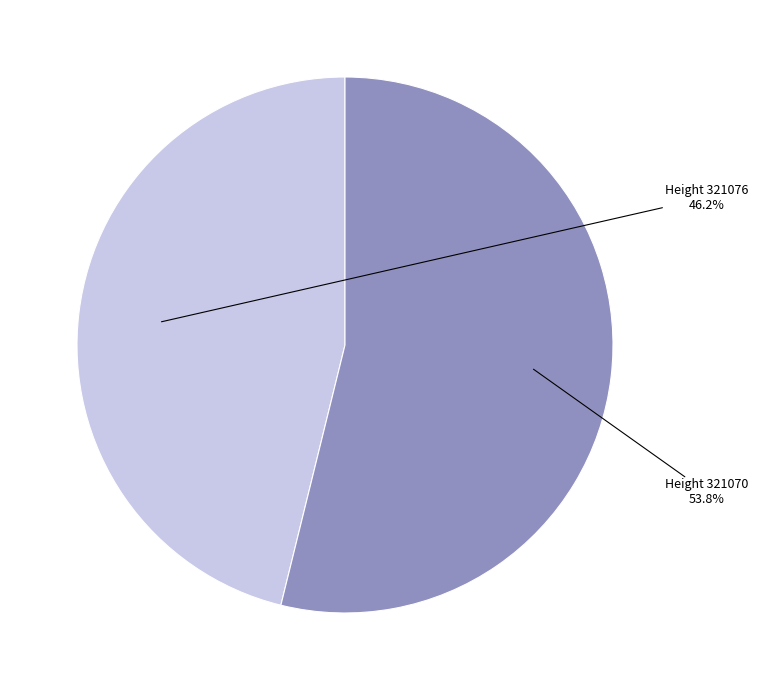

Is there a majority slice in this chart?

Yes